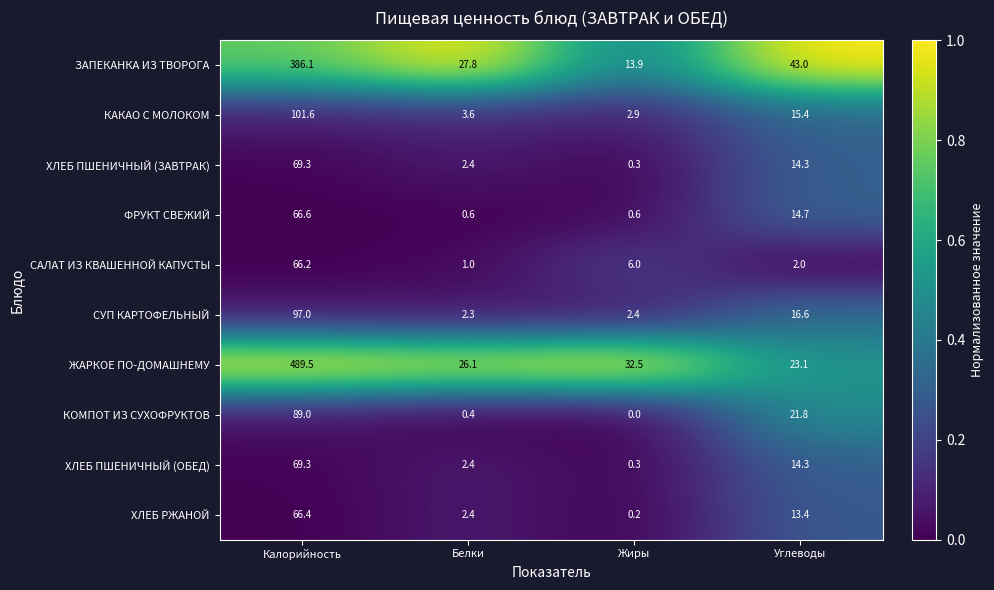

Which label corresponds to the largest value in the chart?

Калорийность